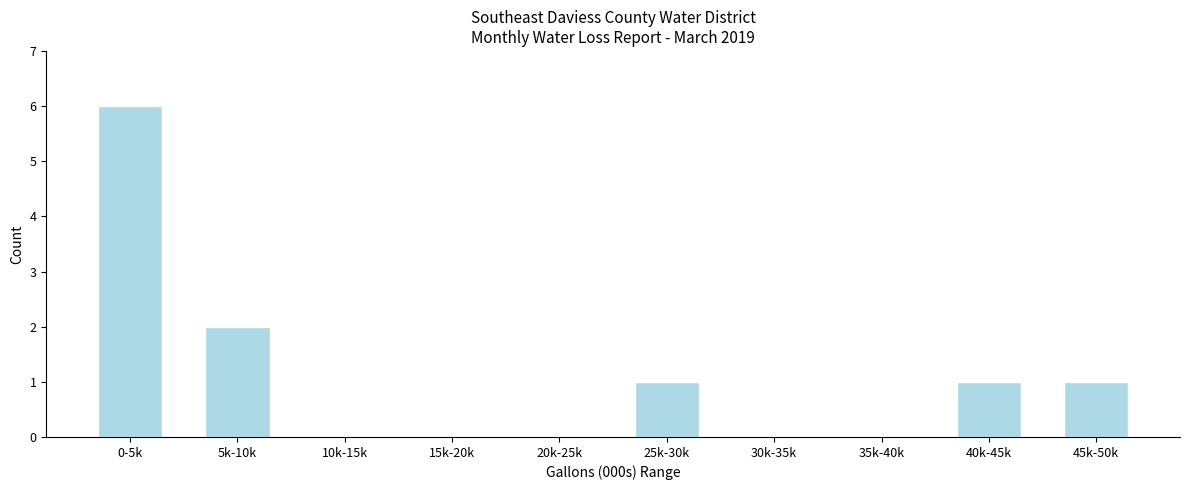

Reading right to left, transcribe all the data shown in this chart.

45k-50k=1	40k-45k=1	35k-40k=0	30k-35k=0	25k-30k=1	20k-25k=0	15k-20k=0	10k-15k=0	5k-10k=2	0-5k=6